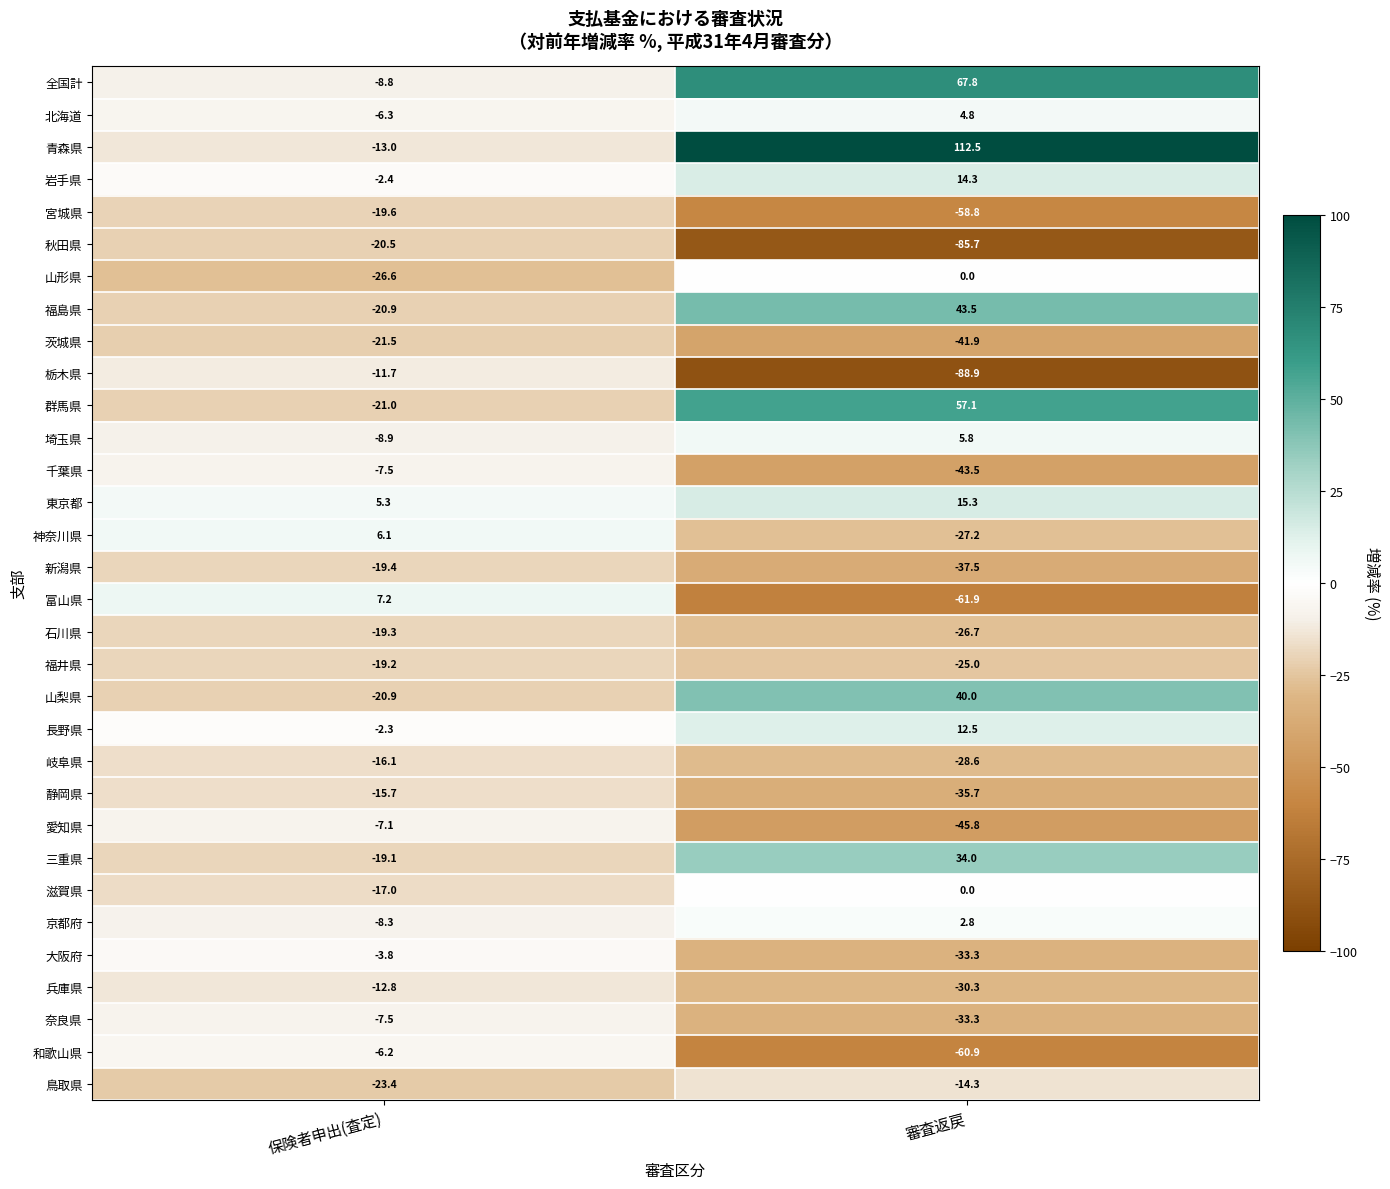

What is the lowest value of the 東京都 series?

5.3